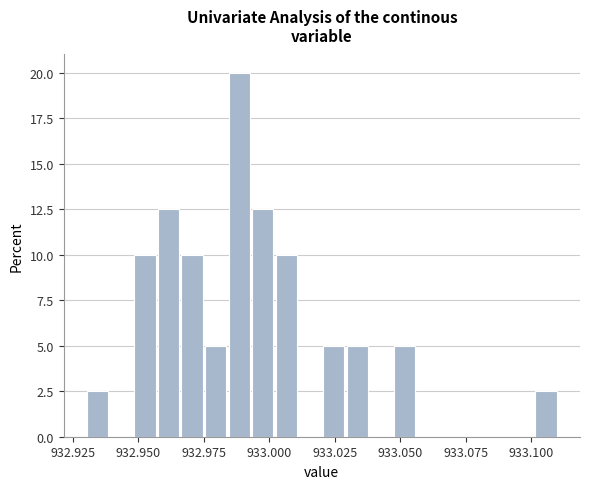

Around what value on the x-axis is the tallest bar? Give the approximate position of its centre, as read against the axis.

932.990